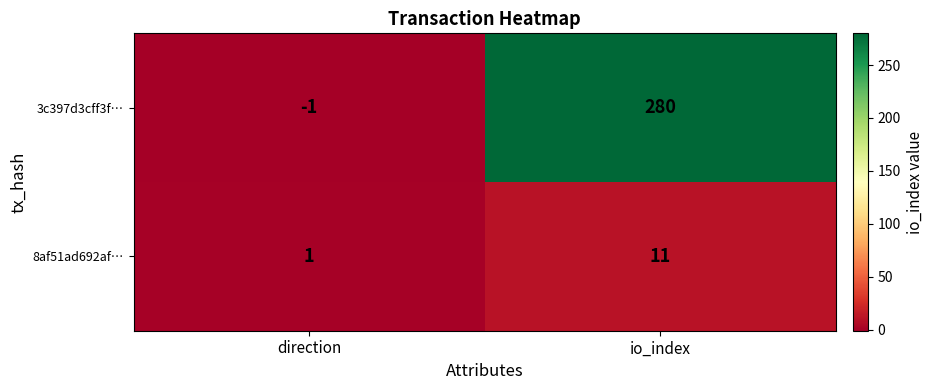

What is the approximate value of 3c397d3cff3f… at io_index?

280